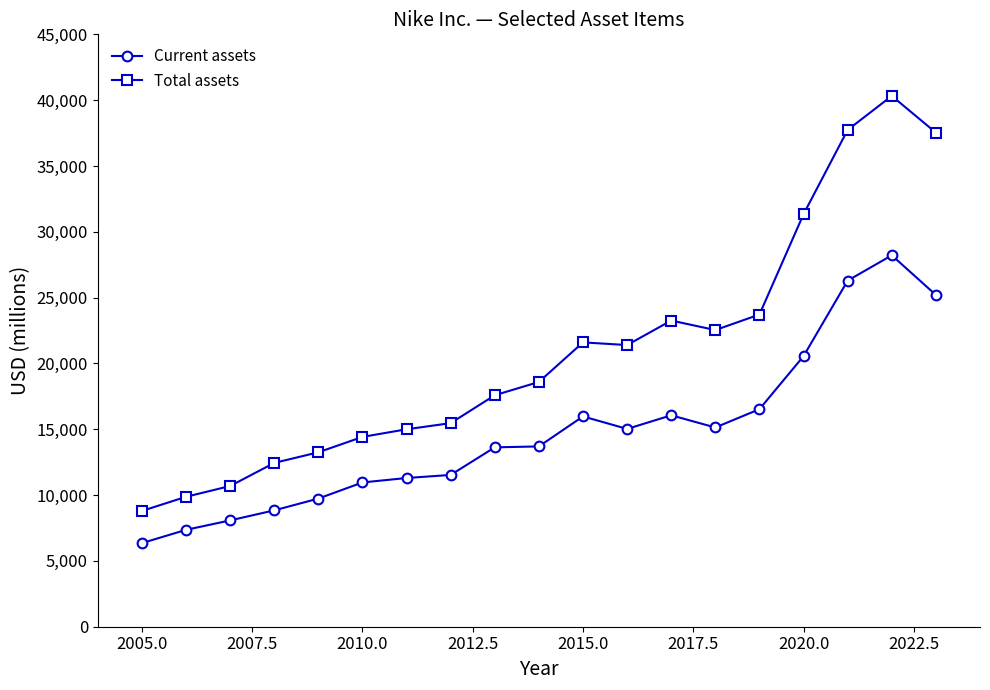

What is the highest value of the Current assets series?

28213